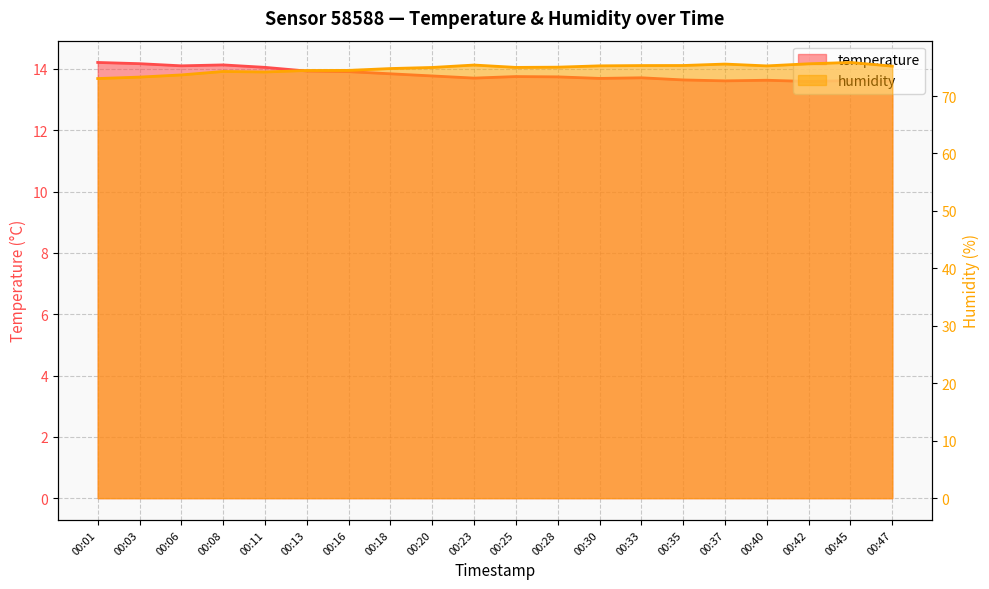

Which category has the highest value across all series?

00:45